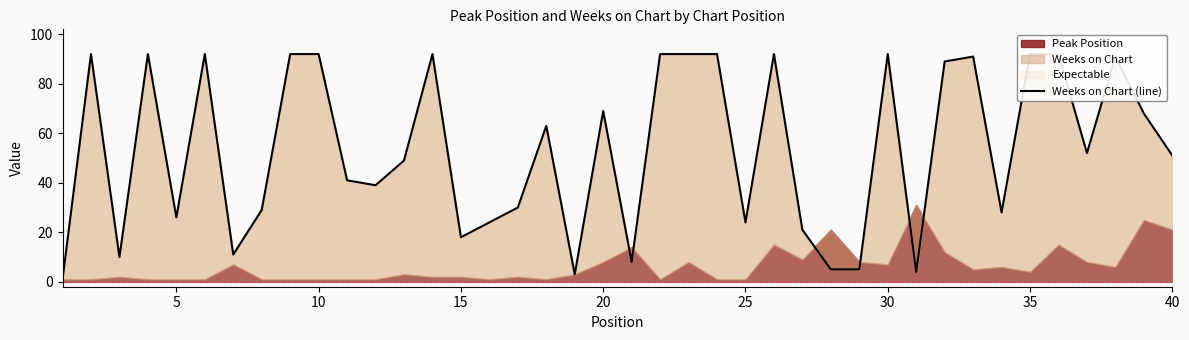

What is the average value?

54